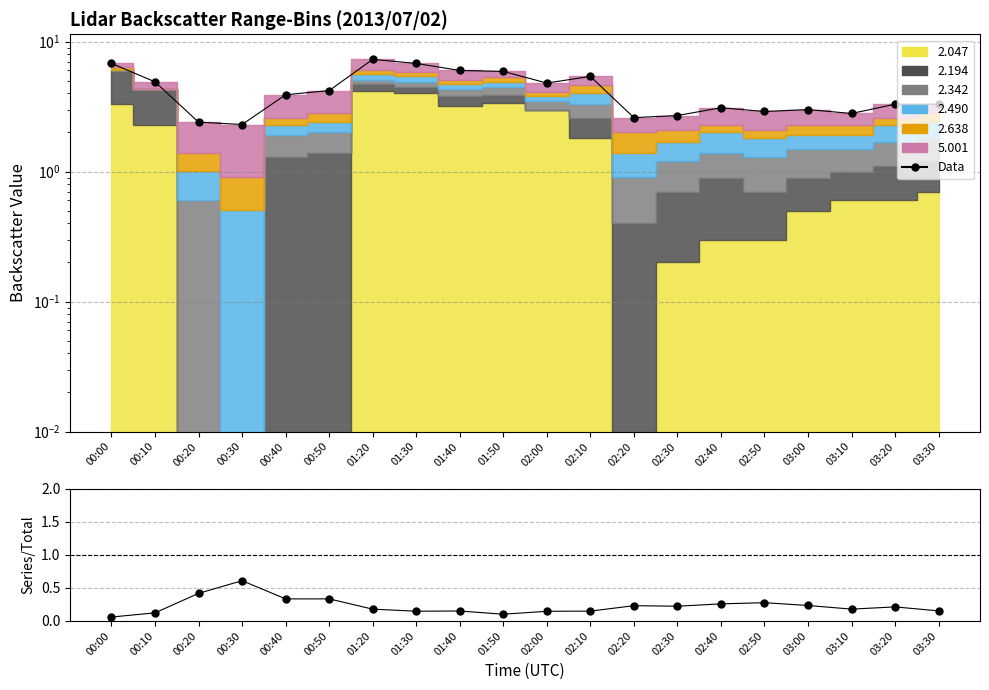

What is the difference between the highest and lowest values at 03:00?

2.8